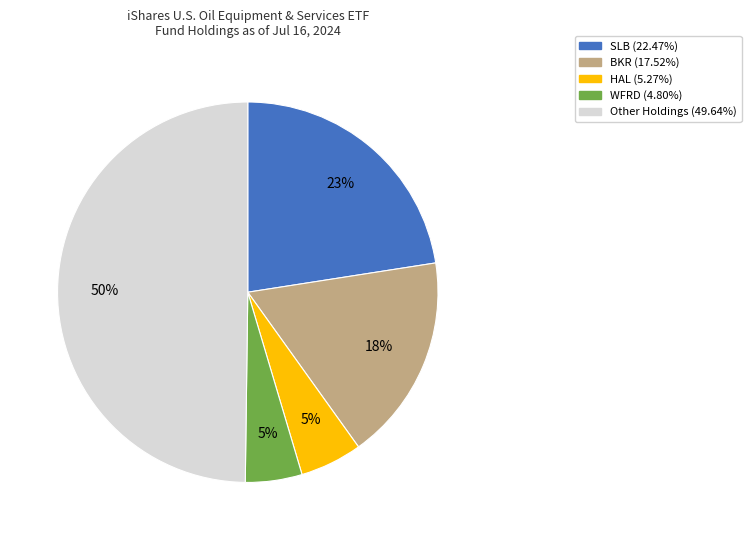

To the nearest percent, what is the difference between the largest and smallest slice percentages?

45%